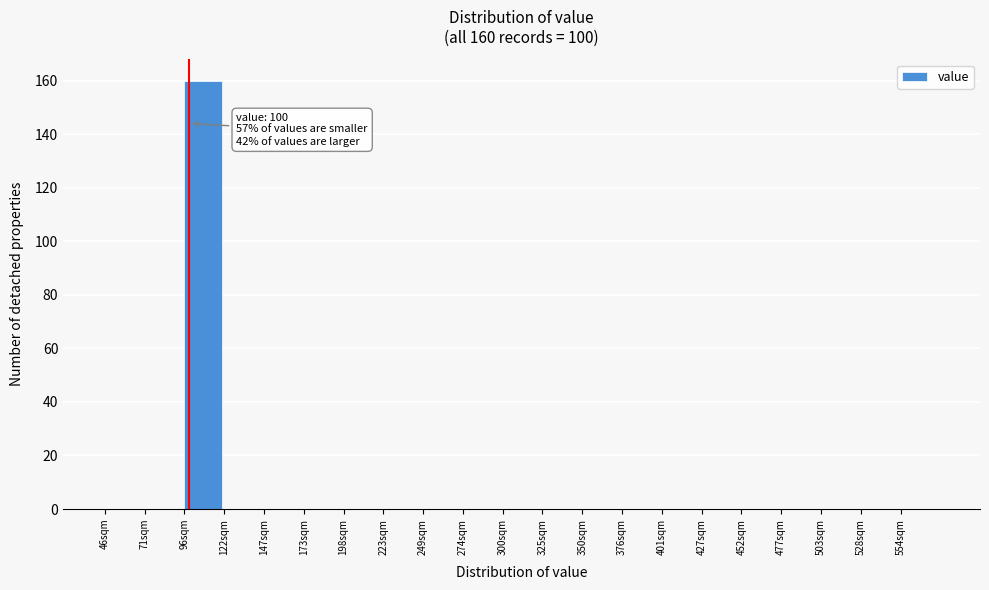

Over which range of the x-axis is the bar tallest?

95 to 120